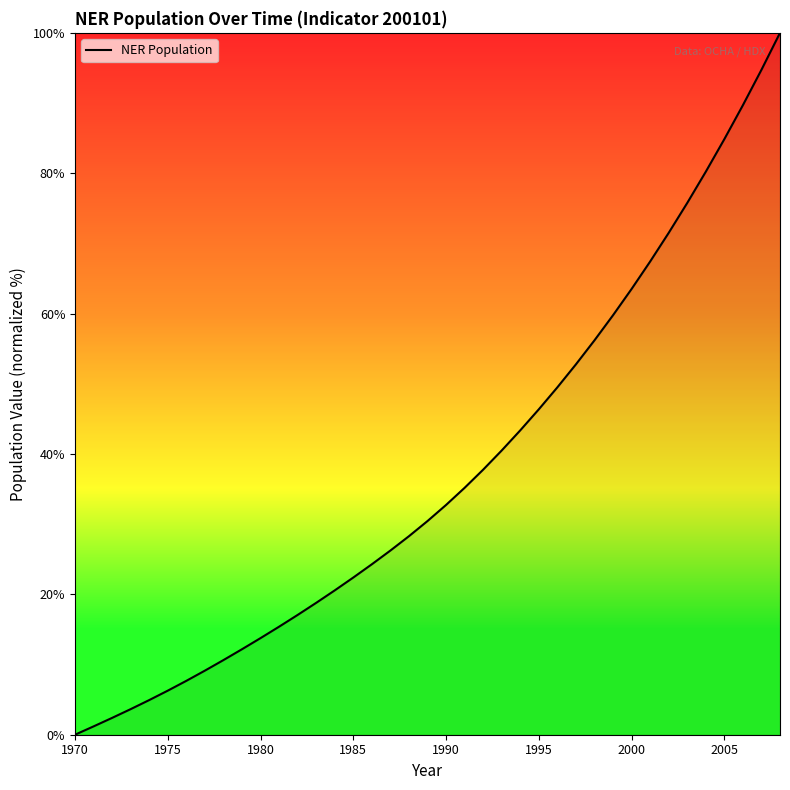

What is the greatest value displayed?

100.0